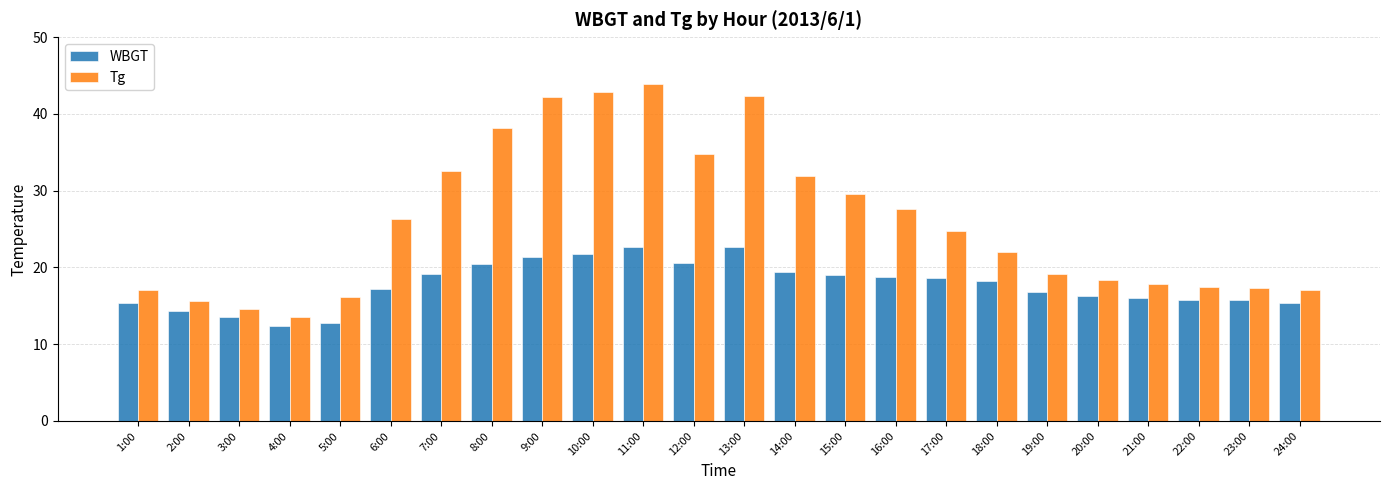

List the series in order of their overall mean, lowest first.

WBGT, Tg